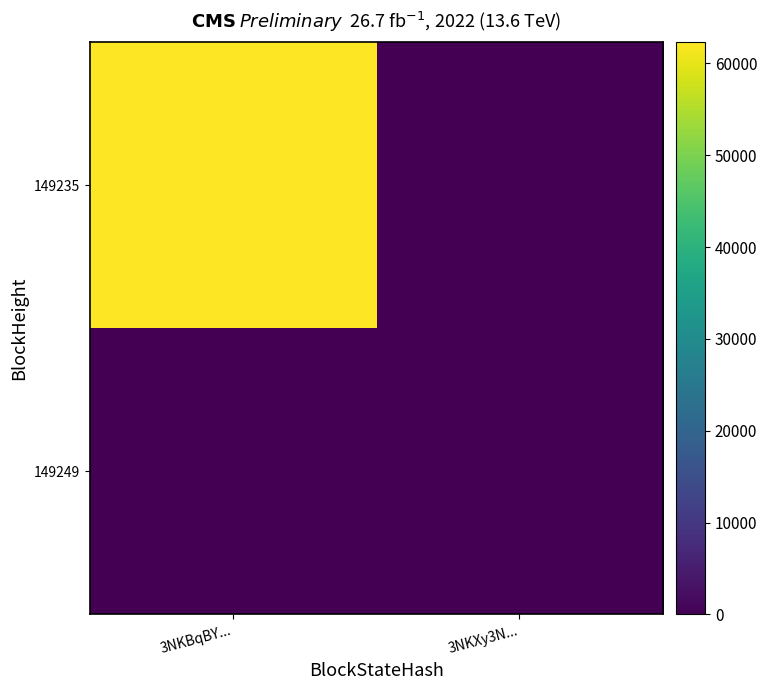

At 3NKBqBY..., list the series in order from smallest to largest.

149249, 149235